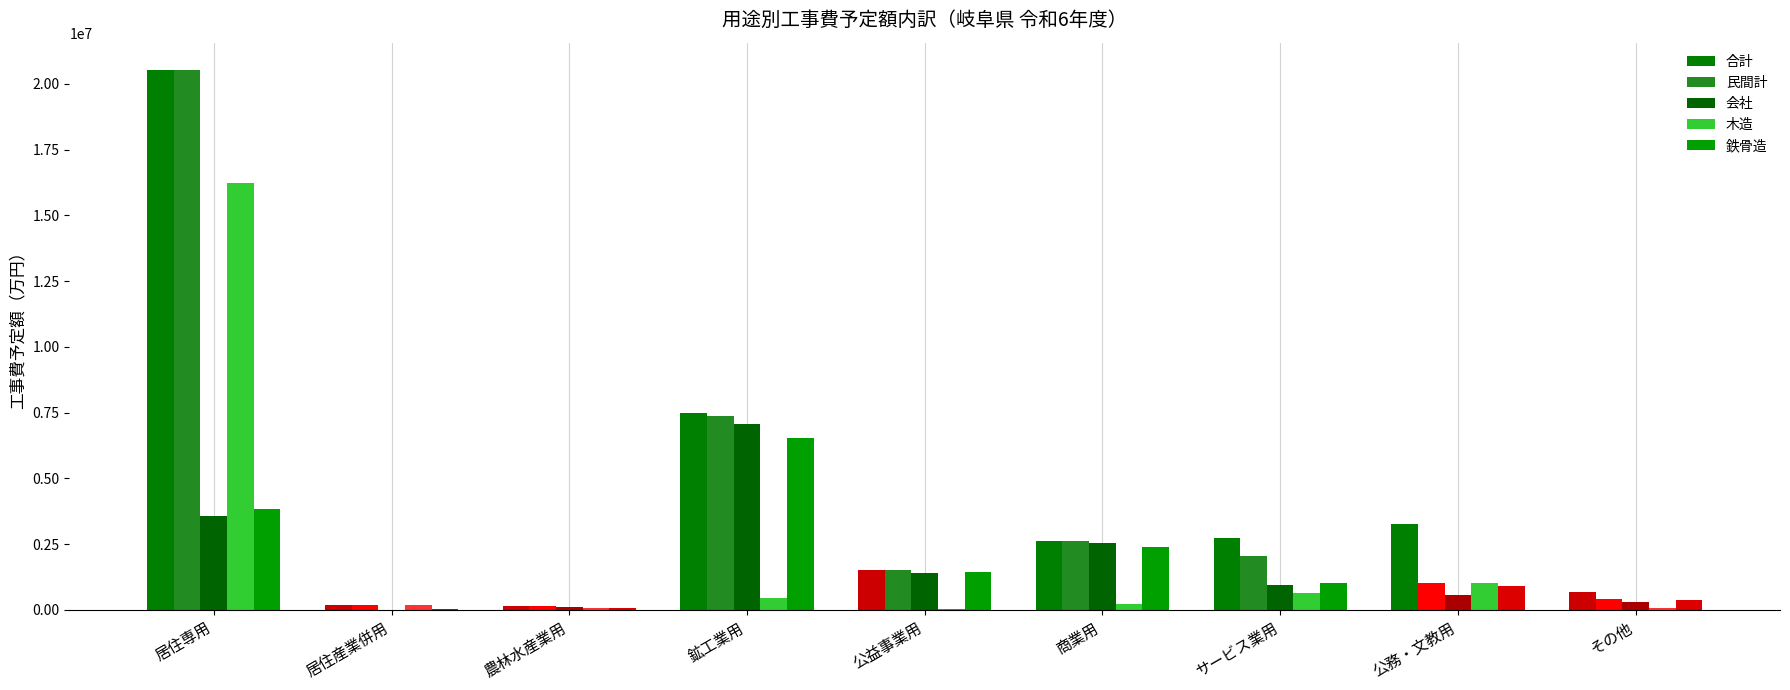

At which label does 民間計 first exceed 1509379?

居住専用